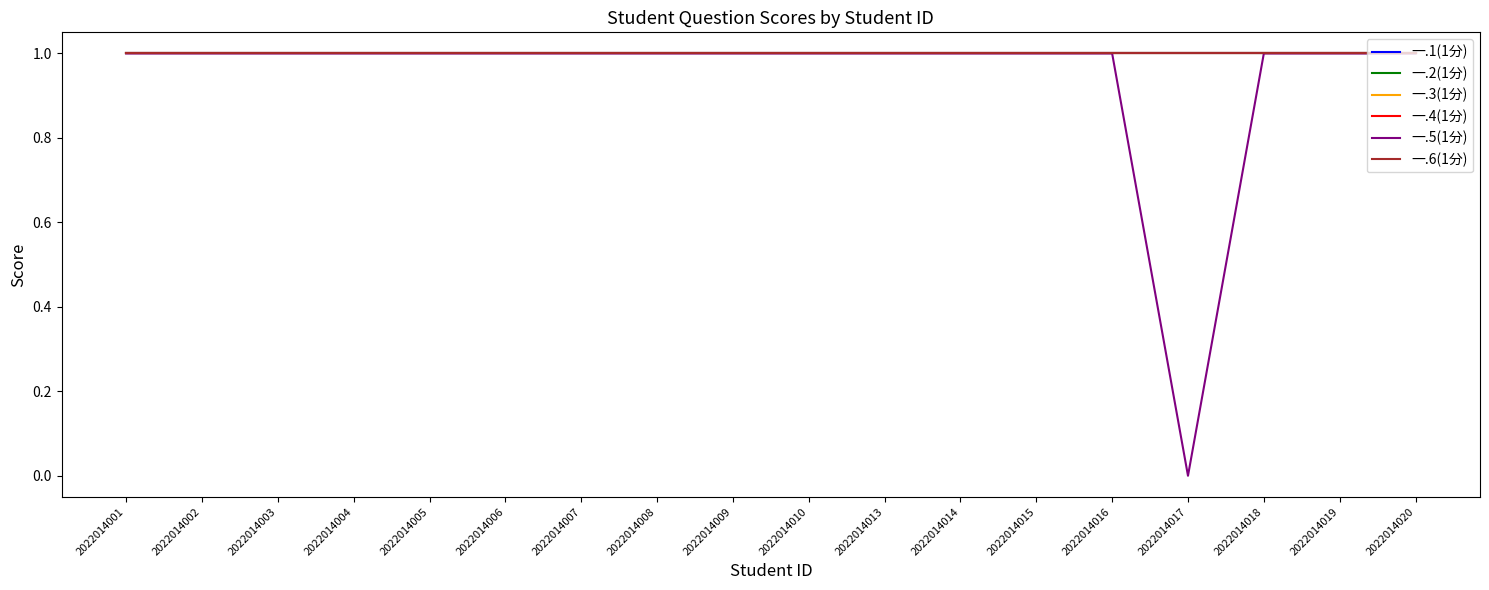

Reading left to right, list all the values displayed in this chart.

一.1(1分): 2022014001=1	2022014002=1	2022014003=1	2022014004=1	2022014005=1	2022014006=1	2022014007=1	2022014008=1	2022014009=1	2022014010=1	2022014013=1	2022014014=1	2022014015=1	2022014016=1	2022014017=1	2022014018=1	2022014019=1	2022014020=1
一.2(1分): 2022014001=1	2022014002=1	2022014003=1	2022014004=1	2022014005=1	2022014006=1	2022014007=1	2022014008=1	2022014009=1	2022014010=1	2022014013=1	2022014014=1	2022014015=1	2022014016=1	2022014017=1	2022014018=1	2022014019=1	2022014020=1
一.3(1分): 2022014001=1	2022014002=1	2022014003=1	2022014004=1	2022014005=1	2022014006=1	2022014007=1	2022014008=1	2022014009=1	2022014010=1	2022014013=1	2022014014=1	2022014015=1	2022014016=1	2022014017=1	2022014018=1	2022014019=1	2022014020=1
一.4(1分): 2022014001=1	2022014002=1	2022014003=1	2022014004=1	2022014005=1	2022014006=1	2022014007=1	2022014008=1	2022014009=1	2022014010=1	2022014013=1	2022014014=1	2022014015=1	2022014016=1	2022014017=1	2022014018=1	2022014019=1	2022014020=1
一.5(1分): 2022014001=1	2022014002=1	2022014003=1	2022014004=1	2022014005=1	2022014006=1	2022014007=1	2022014008=1	2022014009=1	2022014010=1	2022014013=1	2022014014=1	2022014015=1	2022014016=1	2022014017=0	2022014018=1	2022014019=1	2022014020=1
一.6(1分): 2022014001=1	2022014002=1	2022014003=1	2022014004=1	2022014005=1	2022014006=1	2022014007=1	2022014008=1	2022014009=1	2022014010=1	2022014013=1	2022014014=1	2022014015=1	2022014016=1	2022014017=1	2022014018=1	2022014019=1	2022014020=1